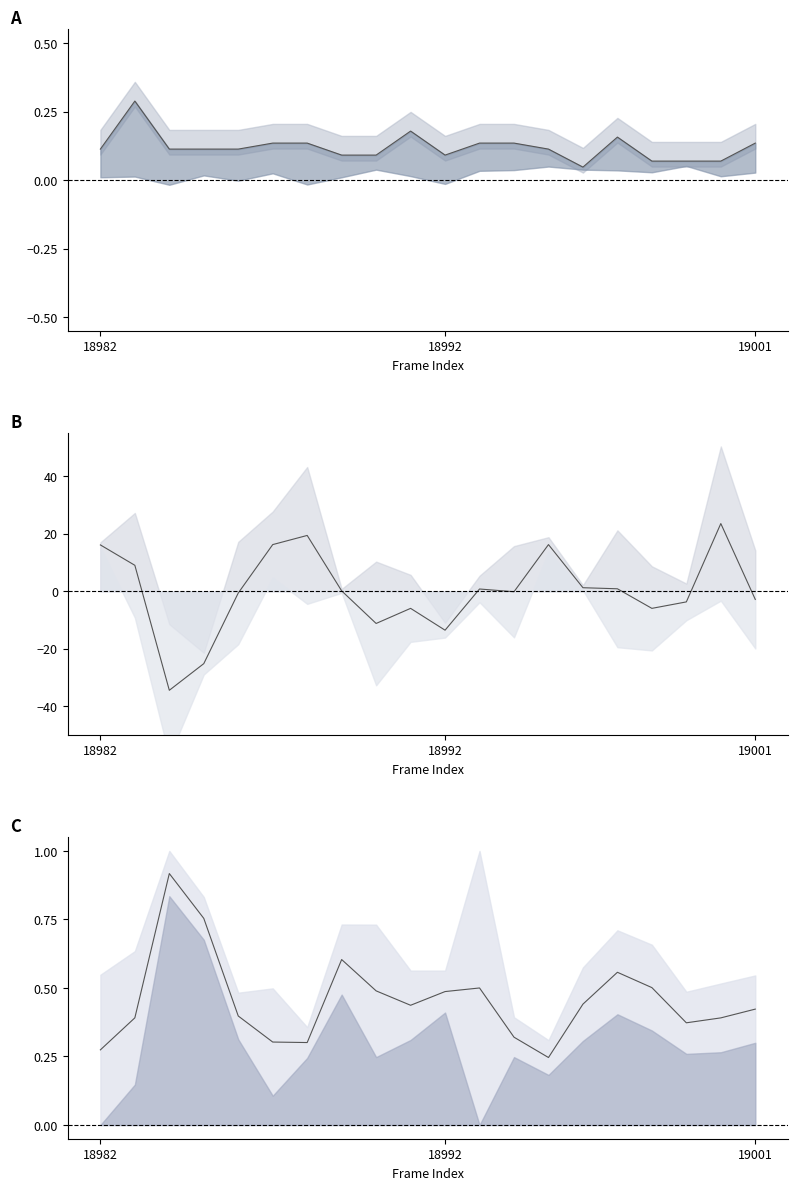

Reading left to right, what are all the values shown in this chart?

col_253 mid: 0.1	0.3	0.1	0.1	0.1	0.1	0.1	0.1	0.1	0.2	0.1	0.1	0.1	0.1	0.0	0.2	0.1	0.1	0.1	0.1
col_255 mid: 16.1	9.0	-34.5	-25.2	-0.6	16.3	19.4	0.1	-11.2	-6.0	-13.6	0.8	-0.2	16.3	1.2	0.9	-6.0	-3.7	23.6	-2.8
col_257 mid: 0.3	0.4	0.9	0.8	0.4	0.3	0.3	0.6	0.5	0.4	0.5	0.5	0.3	0.2	0.4	0.6	0.5	0.4	0.4	0.4